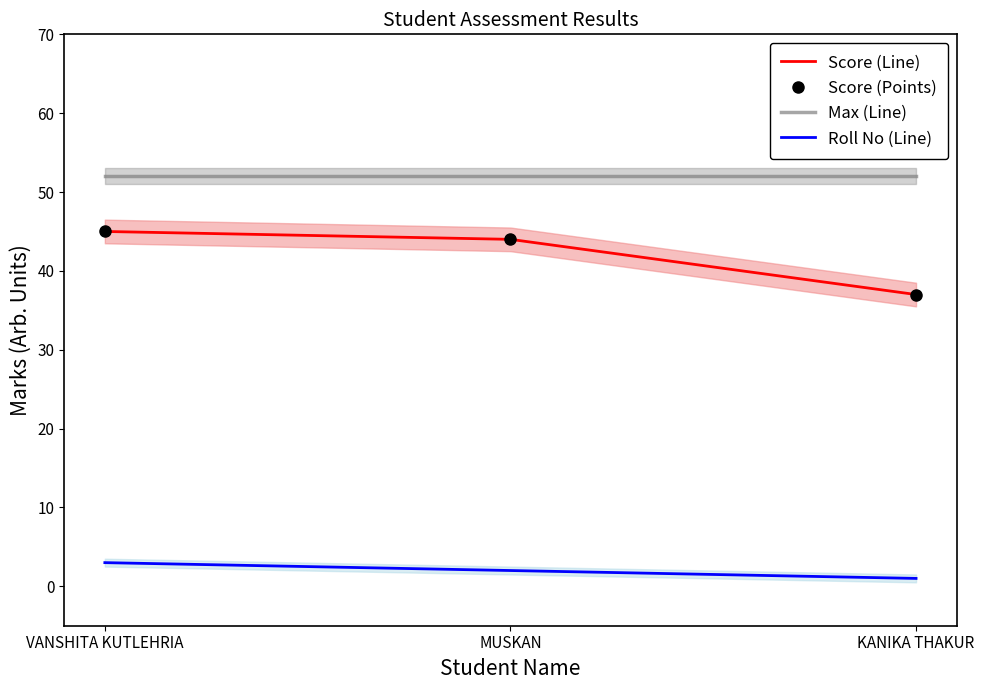

What is the lowest value of the Max (Line) series?

52